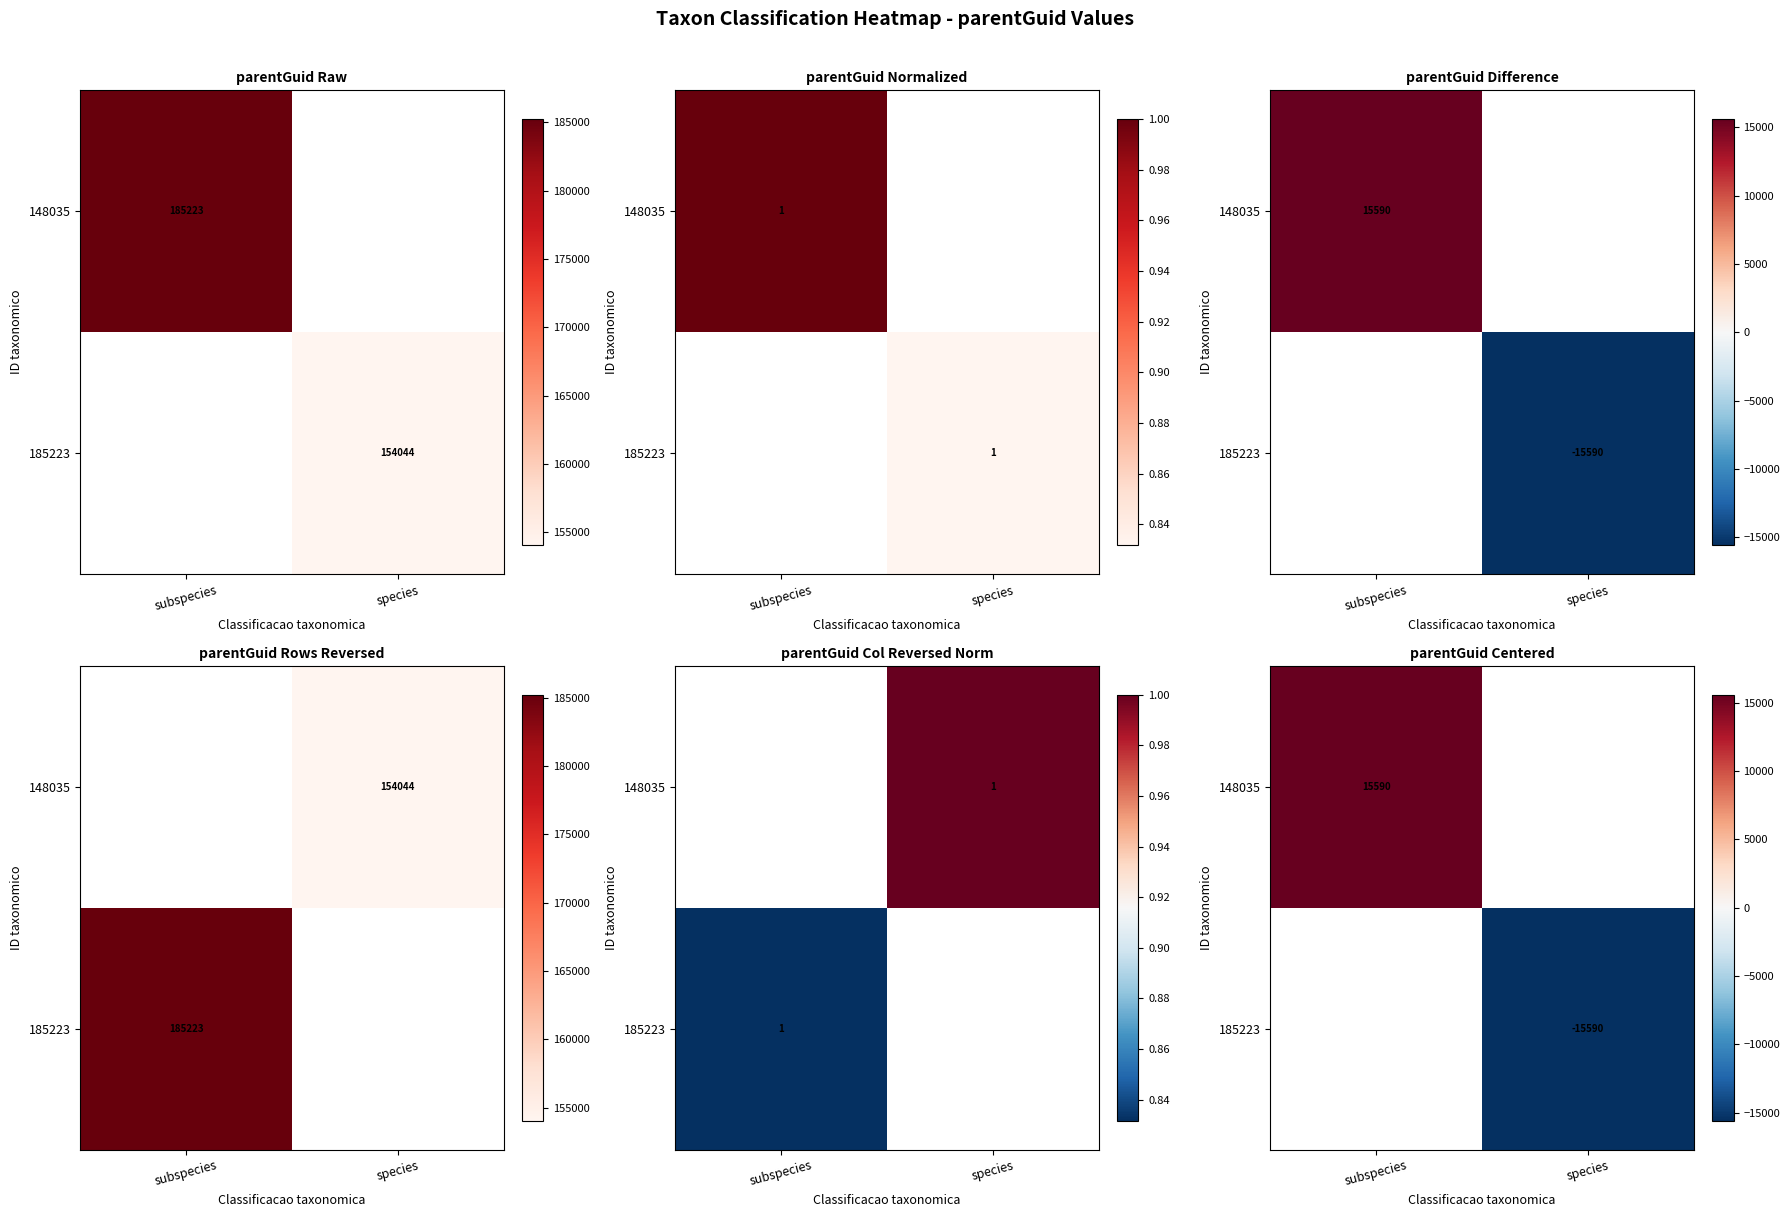

Which has a higher value, species or subspecies?

subspecies